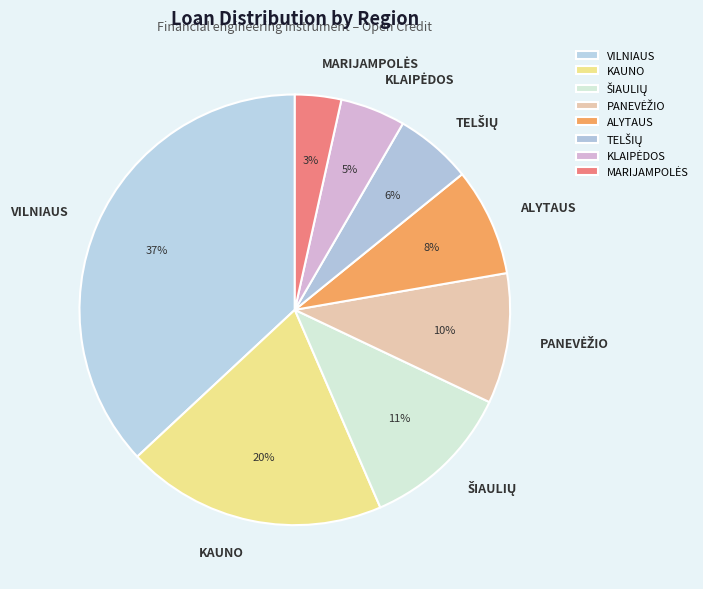

Is it true that ALYTAUS is 8% of the pie?

True